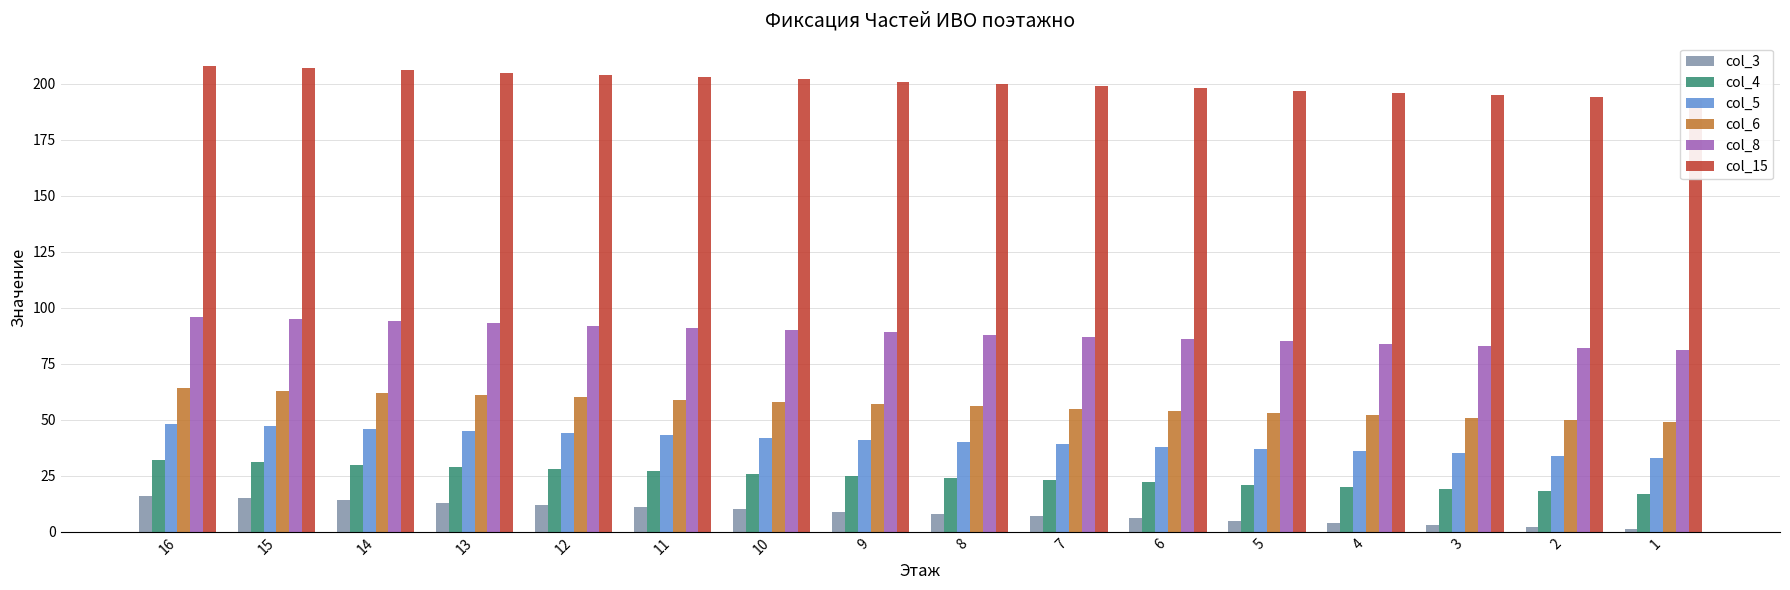

How many series are shown in this chart?

6